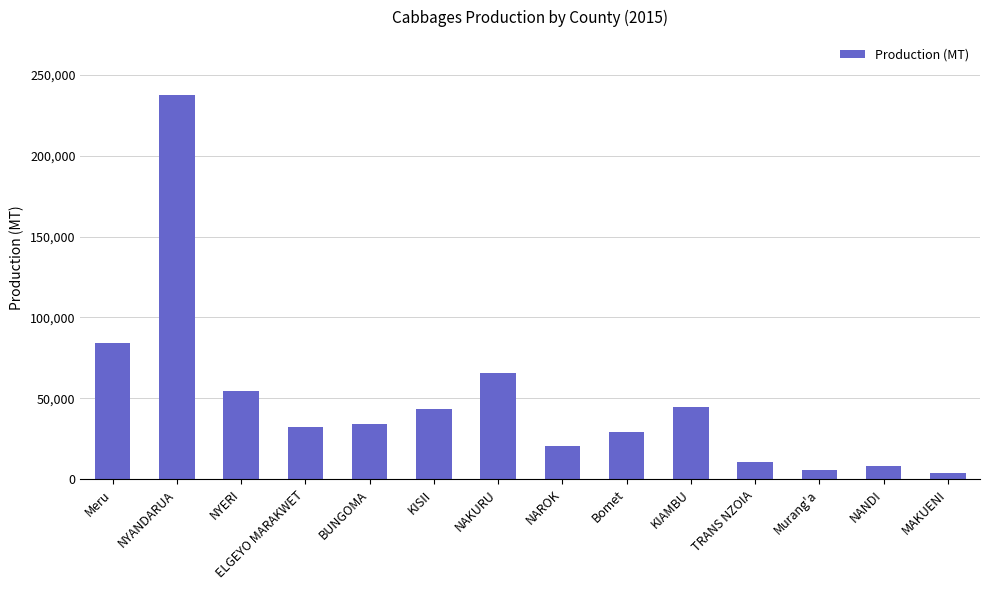

What is the maximum value shown in the chart?

237745.0